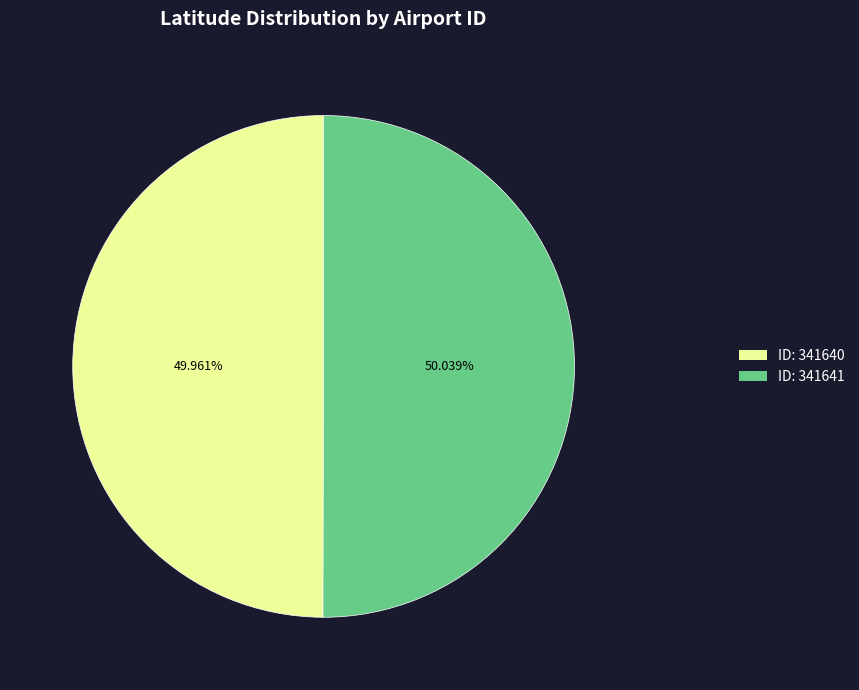

Approximately how many times larger is the value at ID: 341641 compared to ID: 341640?

1.0